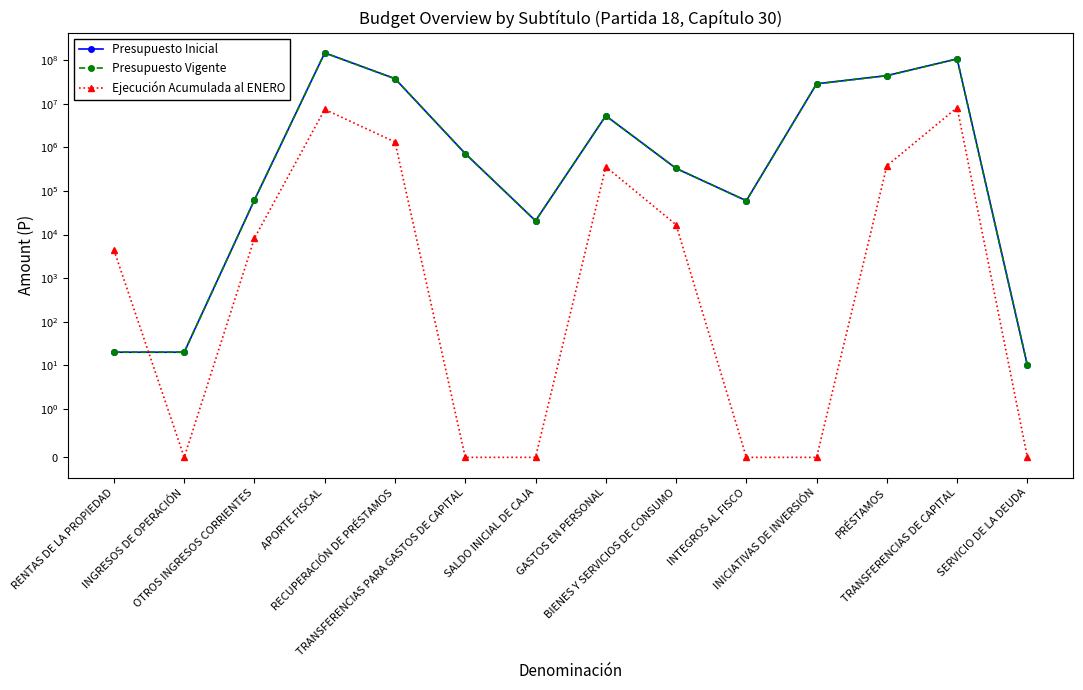

At which category does Ejecución Acumulada al ENERO reach its first local peak?

APORTE FISCAL